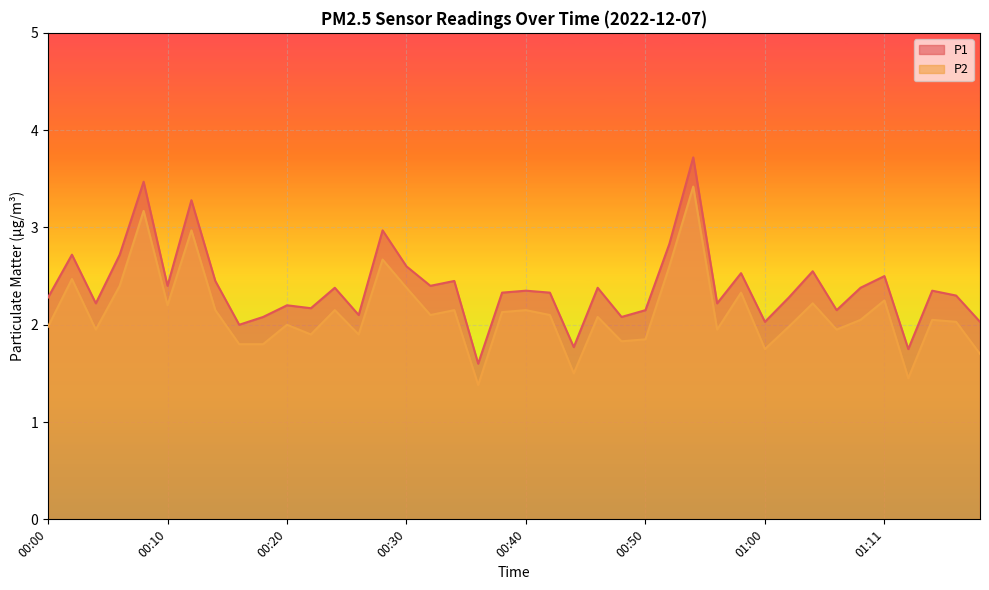

Where is the first local maximum for P2?

00:02